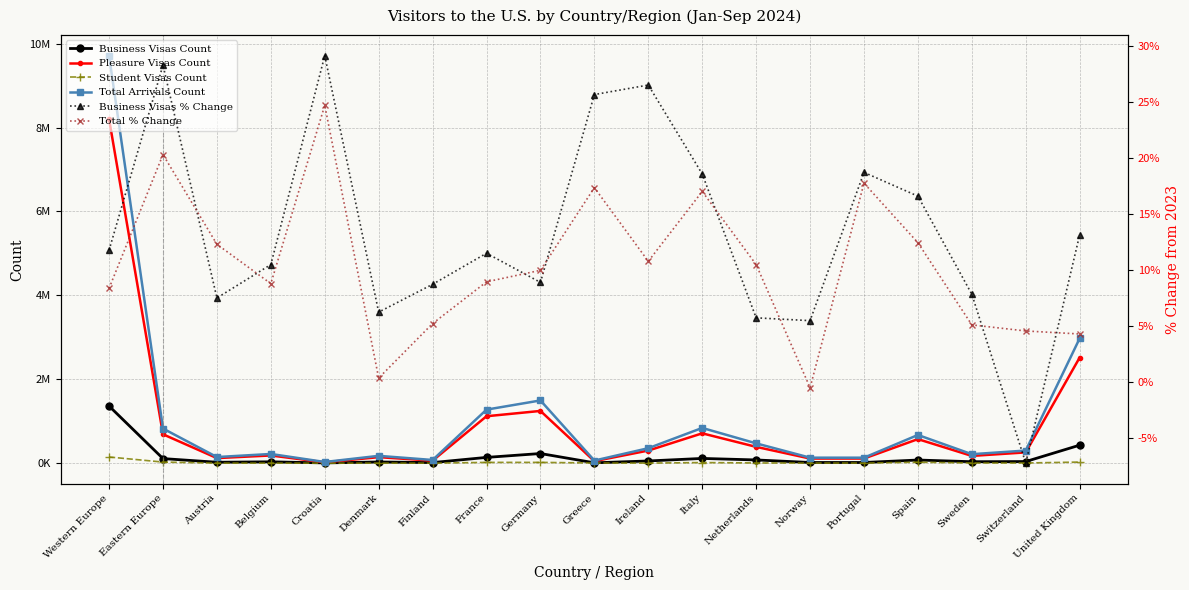

Reading right to left, list all the values displayed in this chart.

Business Visas Count: 430205.0	39562.0	35482.0	75779.0	16994.0	17115.0	77742.0	113861.0	53413.0	9459.0	230576.0	138446.0	14877.0	29410.0	6686.0	33204.0	22804.0	110248.0	1362497.0
Pleasure Visas Count: 2518920.0	257607.0	173885.0	573840.0	111537.0	110928.0	389348.0	711845.0	301584.0	48780.0	1245762.0	1119412.0	60786.0	144188.0	21541.0	184288.0	121780.0	689082.0	8202212.0
Student Visas Count: 27167.0	4591.0	5410.0	23341.0	2799.0	3729.0	5729.0	15026.0	2593.0	4974.0	19482.0	19197.0	1139.0	2041.0	823.0	2599.0	2124.0	26819.0	148017.0
Total Arrivals Count: 2976292.0	301760.0	214777.0	672960.0	131330.0	131772.0	472819.0	840732.0	357590.0	63213.0	1495820.0	1277055.0	76802.0	175639.0	29050.0	220091.0	146708.0	826149.0	9712726.0
Business Visas % Change: 13.1	-7.2	7.8	16.6	18.7	5.5	5.7	18.6	26.5	25.6	8.9	11.5	8.7	6.2	29.1	10.5	7.5	28.3	11.8
Total % Change: 4.3	4.5	5.1	12.4	17.7	-0.5	10.5	17.0	10.8	17.3	10.0	8.9	5.2	0.4	24.7	8.8	12.3	20.3	8.3